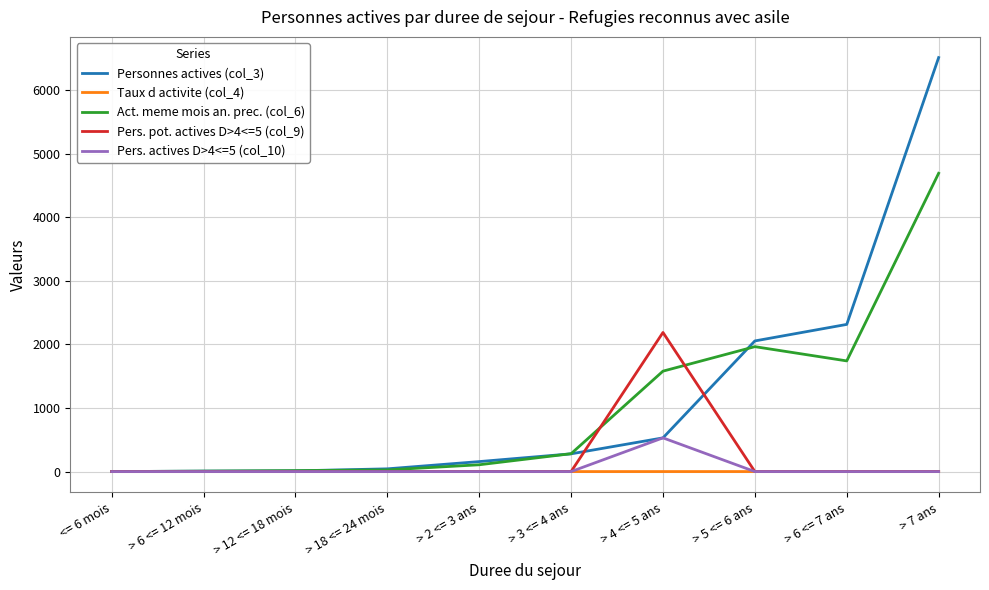

What is the difference between the Act. meme mois an. prec. (col_6) values at > 4 <= 5 ans and > 7 ans?

3111.0